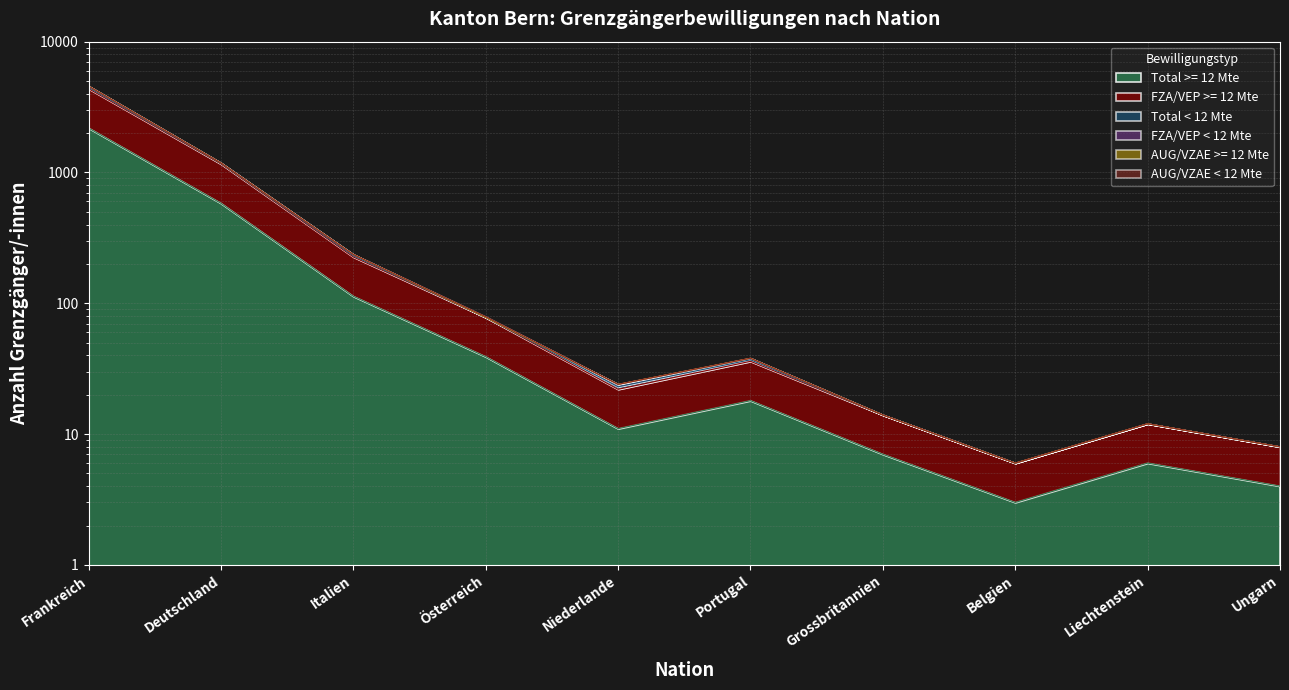

What is the label of the 10th point from the right?

Frankreich